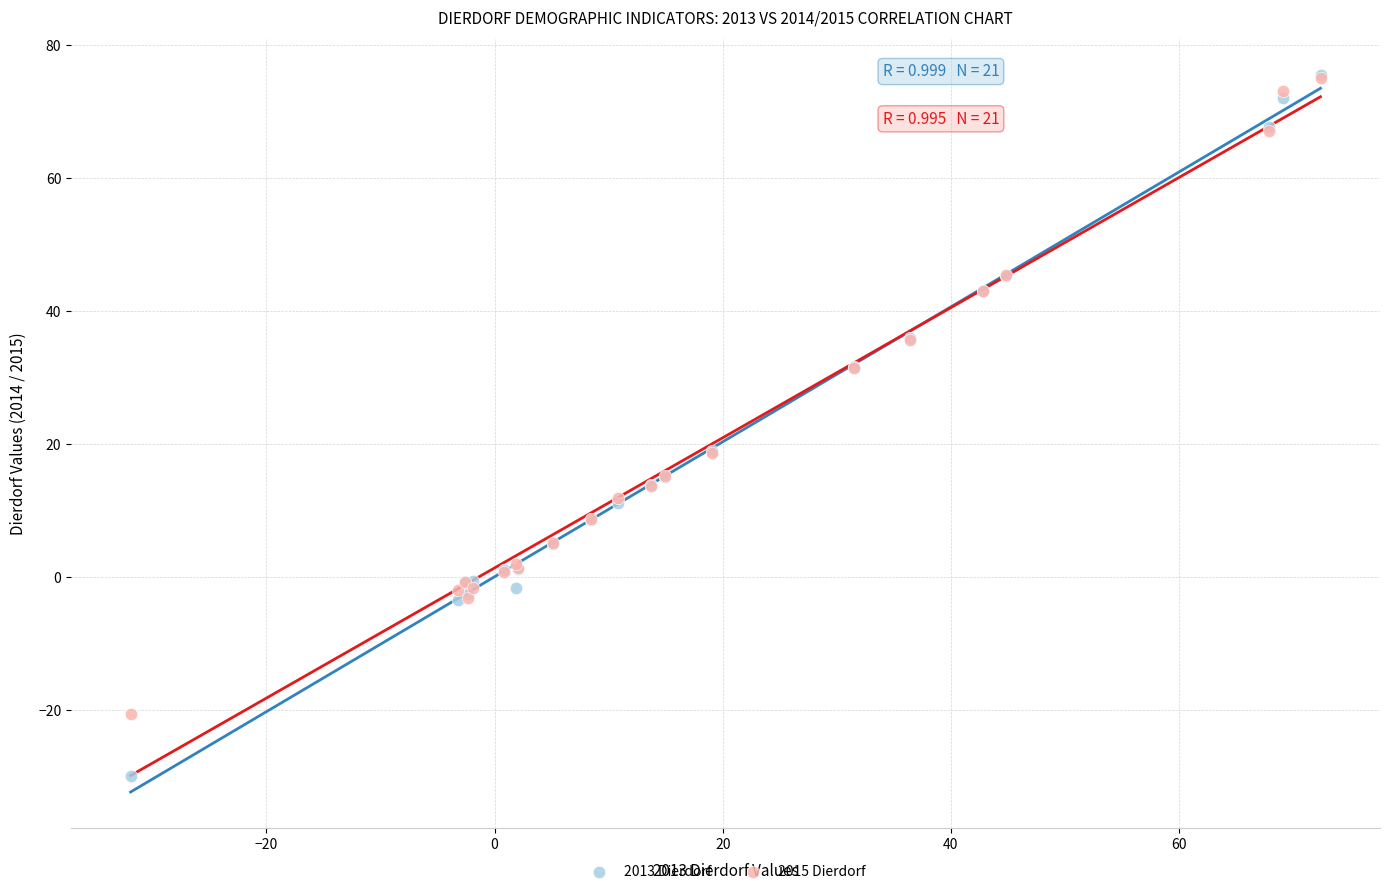

What are all the series names shown in the legend?

2013 Dierdorf, 2015 Dierdorf